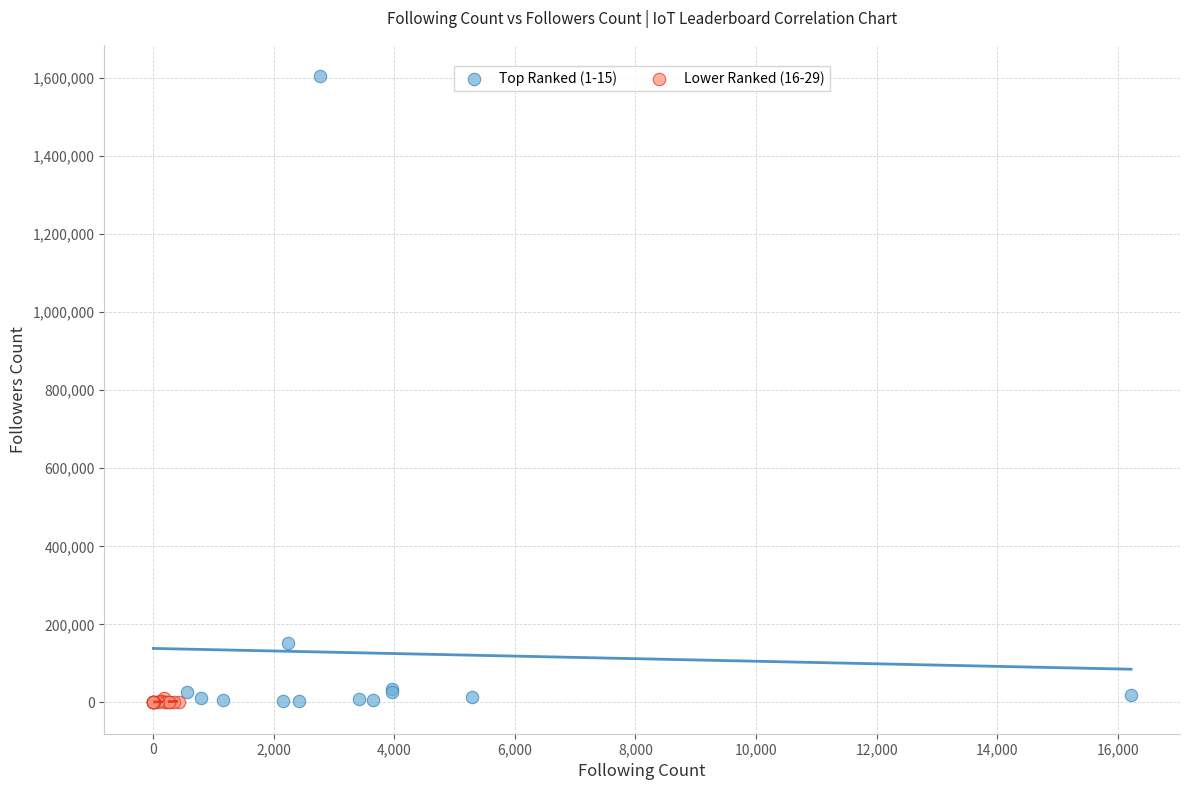

Which series has the largest Y range (max minus min)?

Top Ranked (1-15)